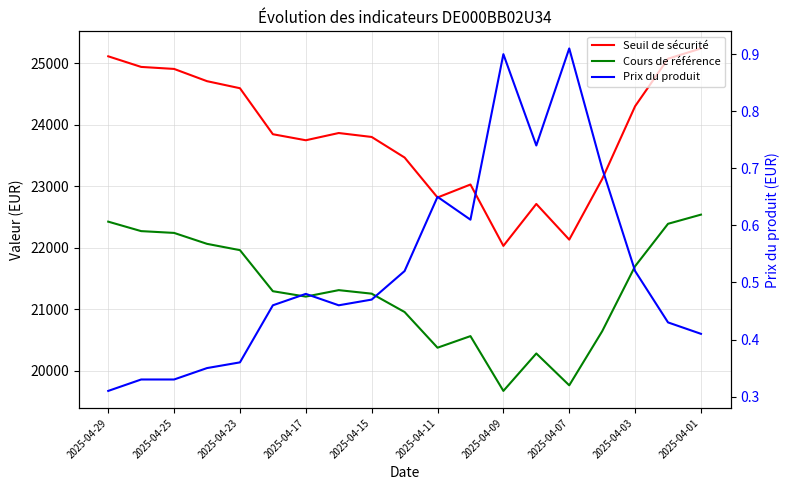

True or false: Cours de référence and Seuil de sécurité cross at least once.

False